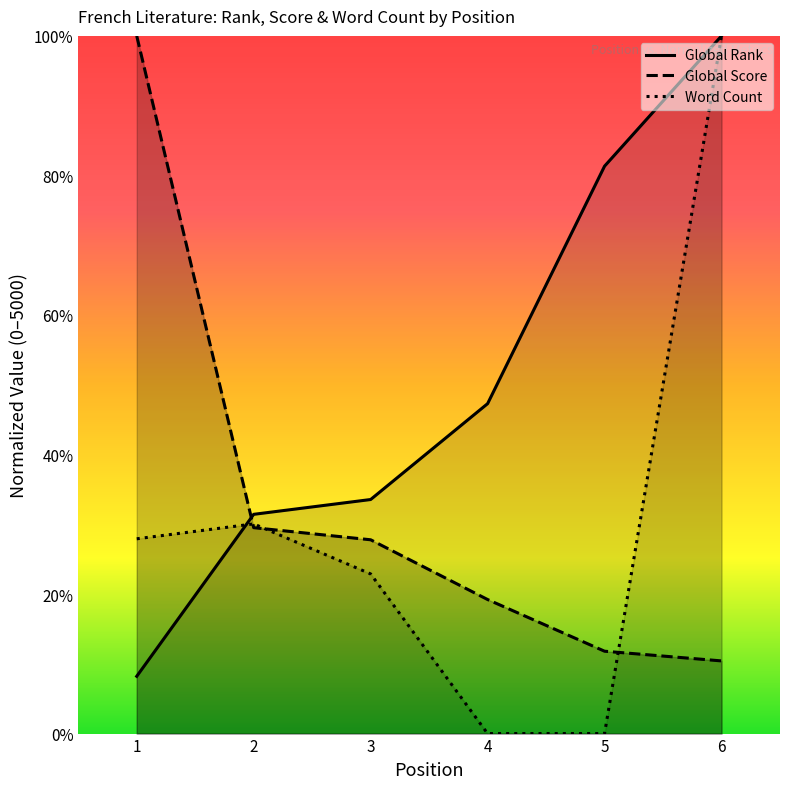

True or false: Global Score has a value of 1017.3 at 5.

False